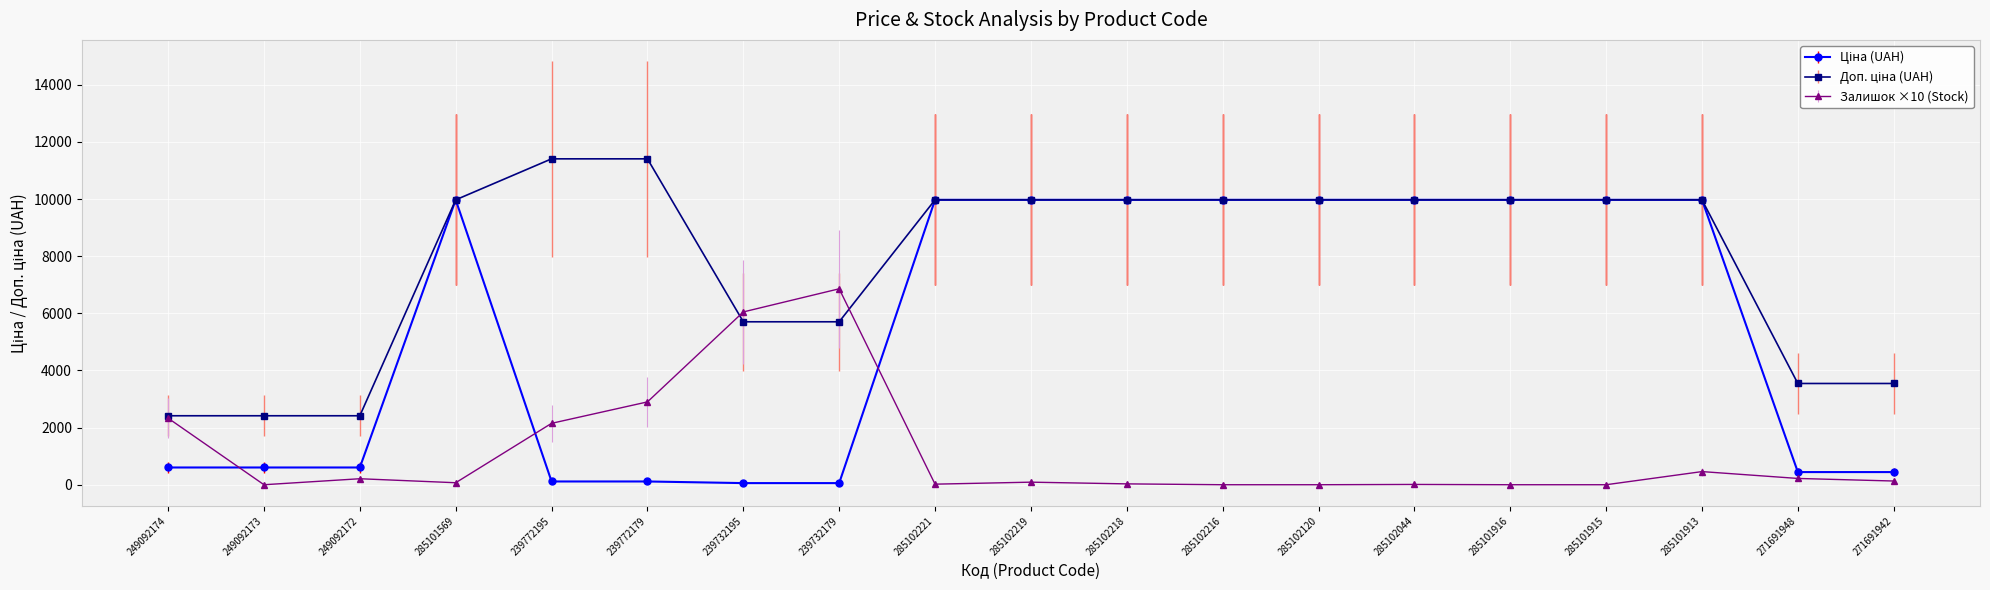

At how many categories does at least one series exceed 1970?

19